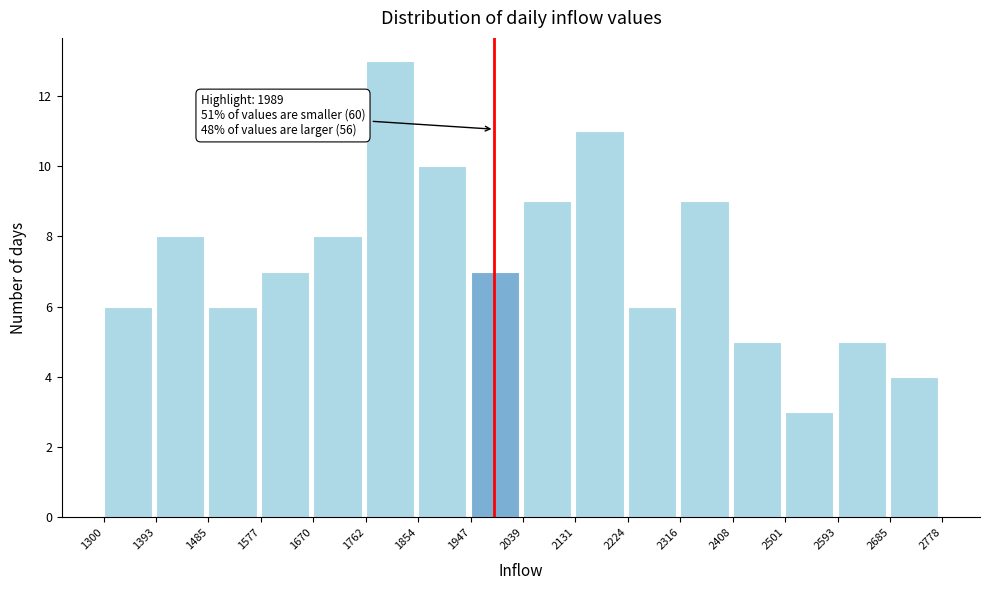

Which range on the x-axis has the tallest bar?

1762 to 1854